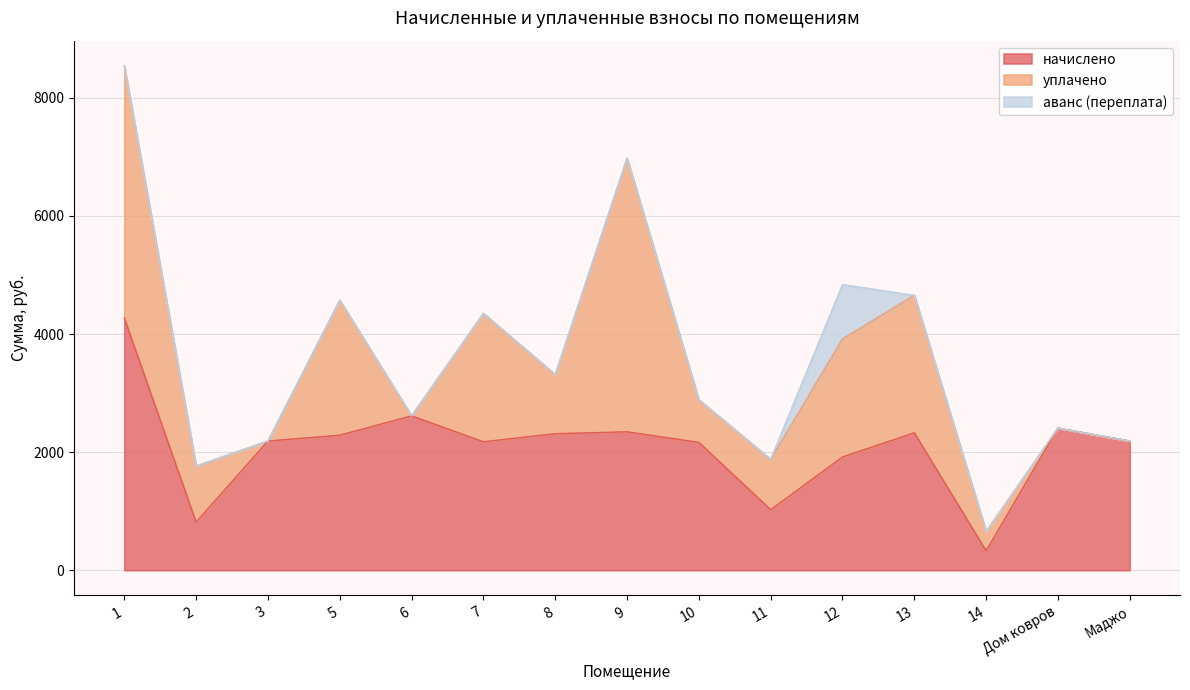

Is it true that начислено equals 2343.7 at 9?

True